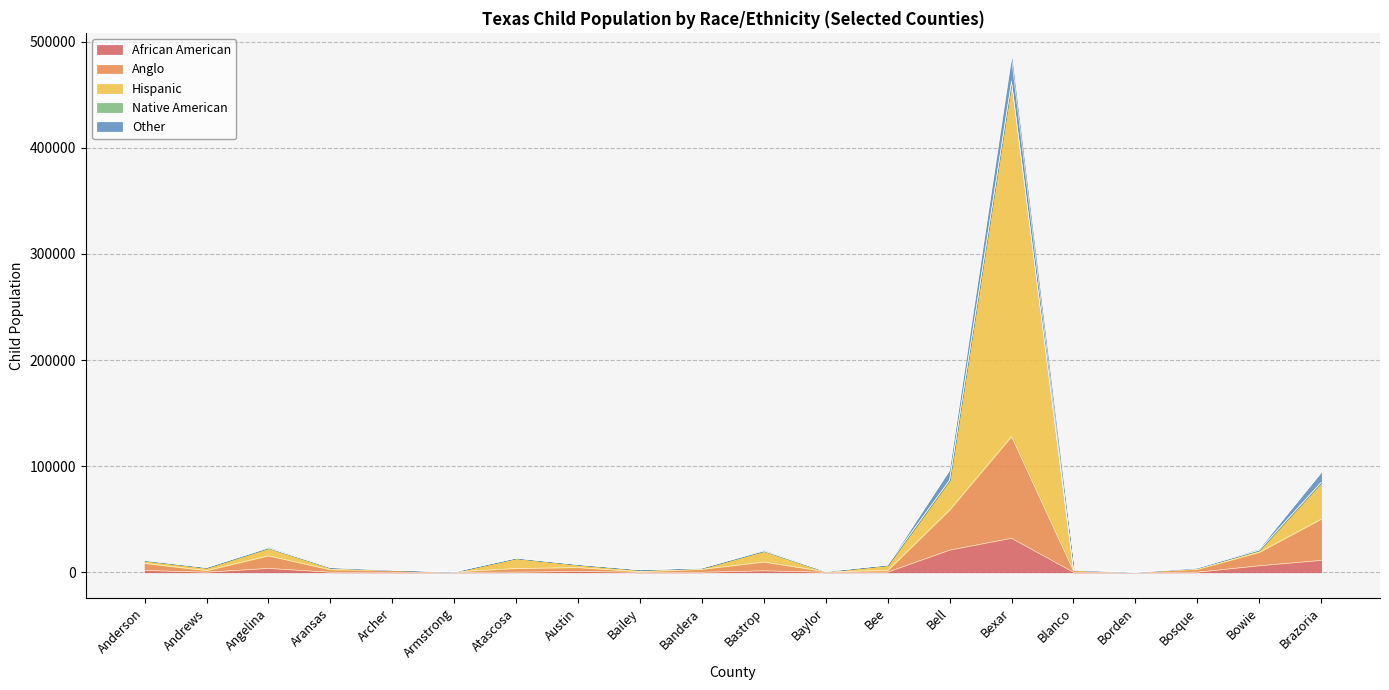

What is the maximum value for African American?

32010